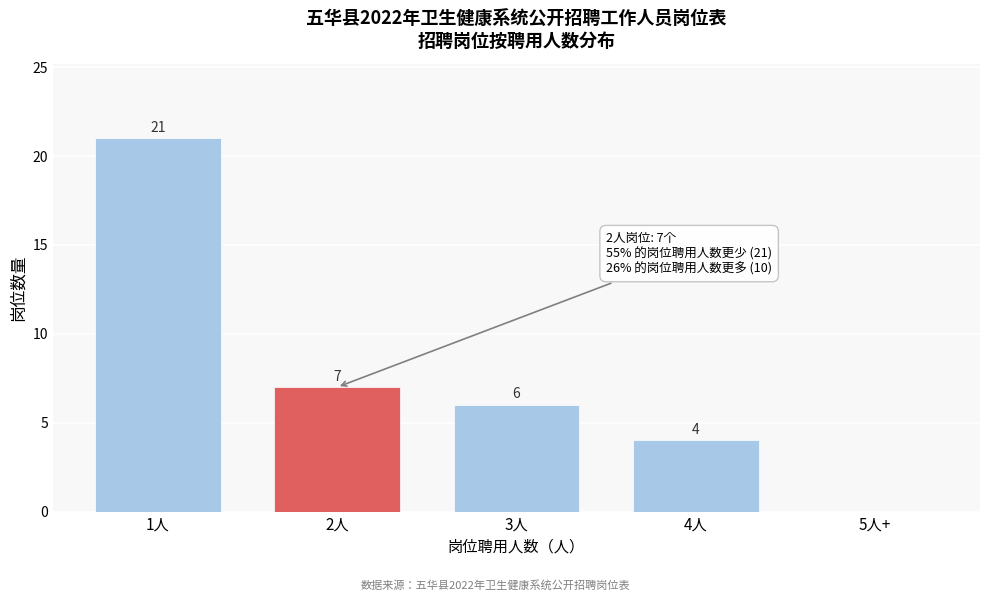

Reading left to right, what are all the values shown in this chart?

1人=21	2人=7	3人=6	4人=4	5人+=0